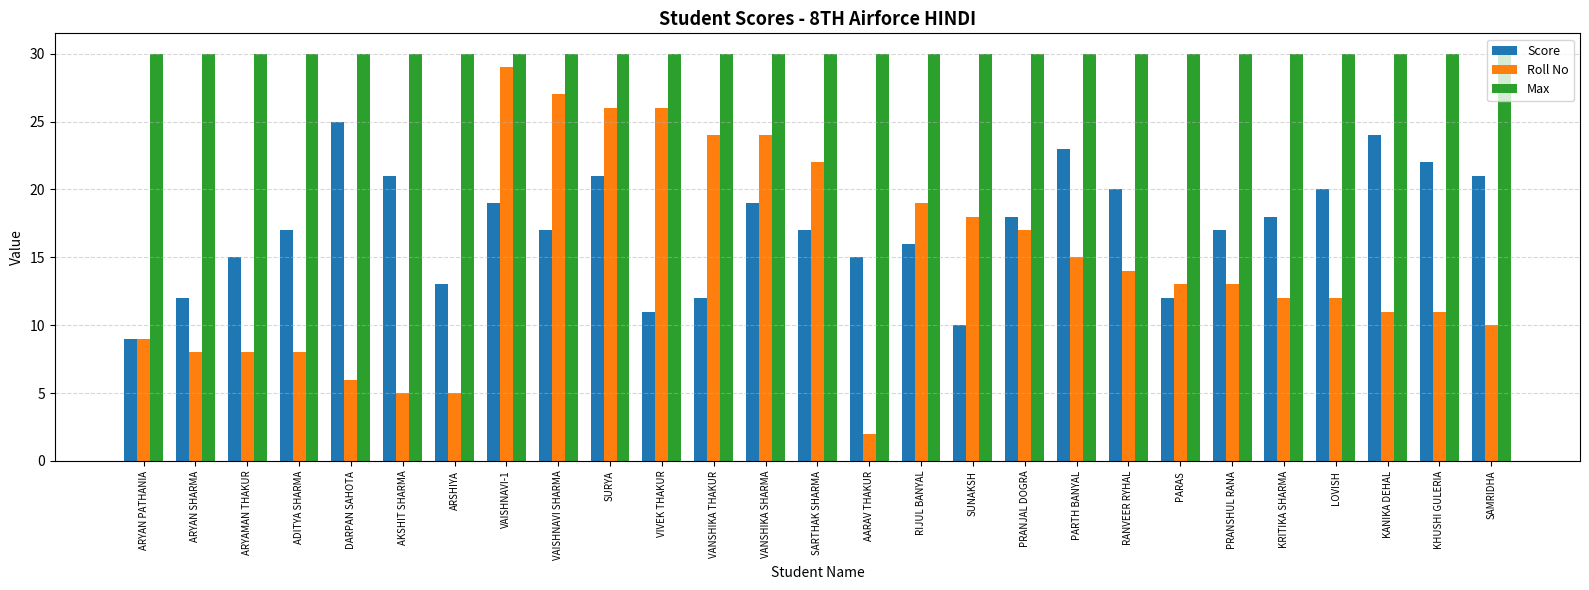

How many bars are there in total?

81